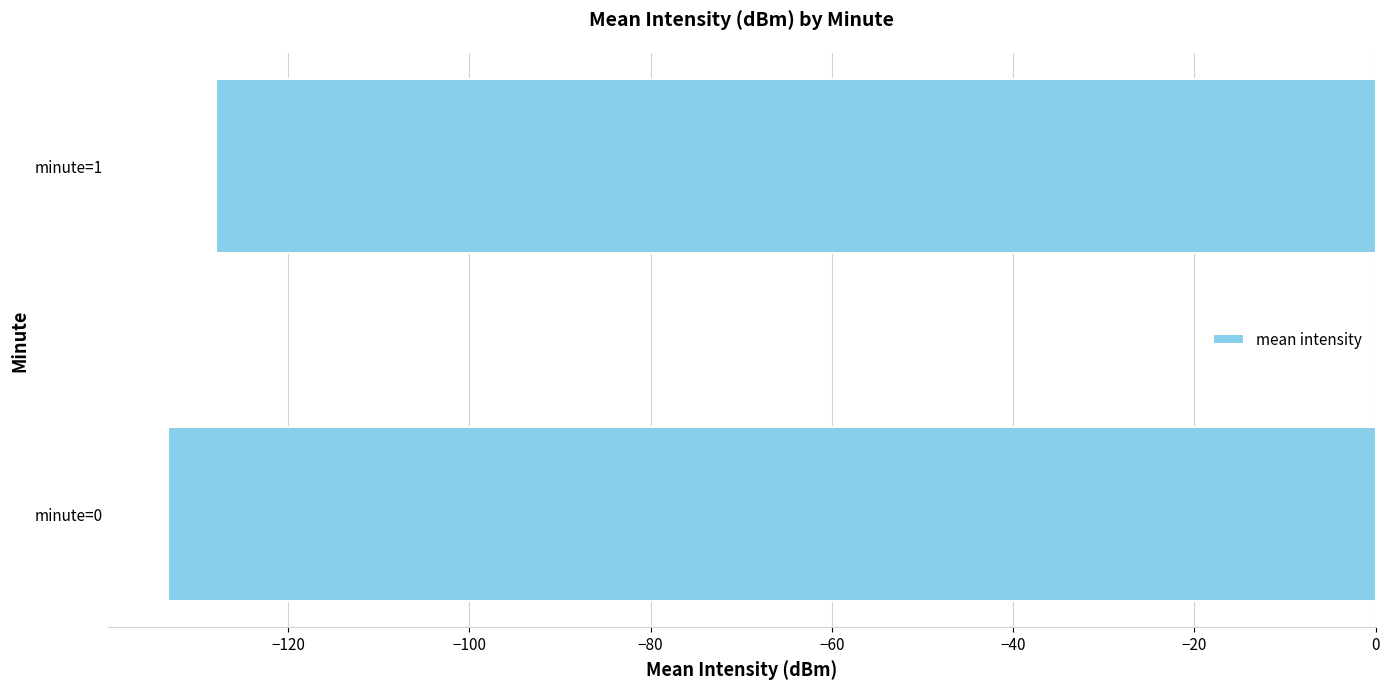

Are the bars horizontal?

Yes